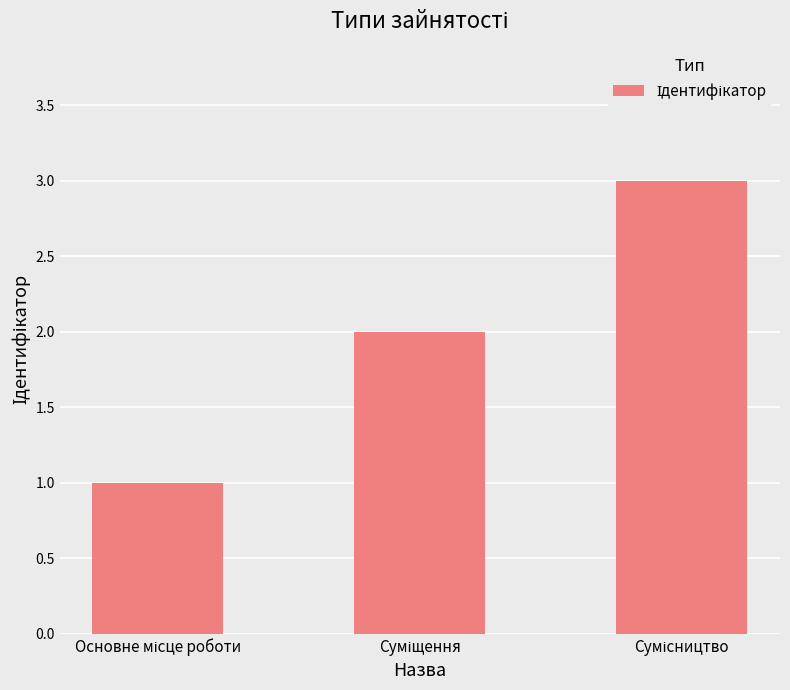

Reading left to right, what are all the values shown in this chart?

1	2	3